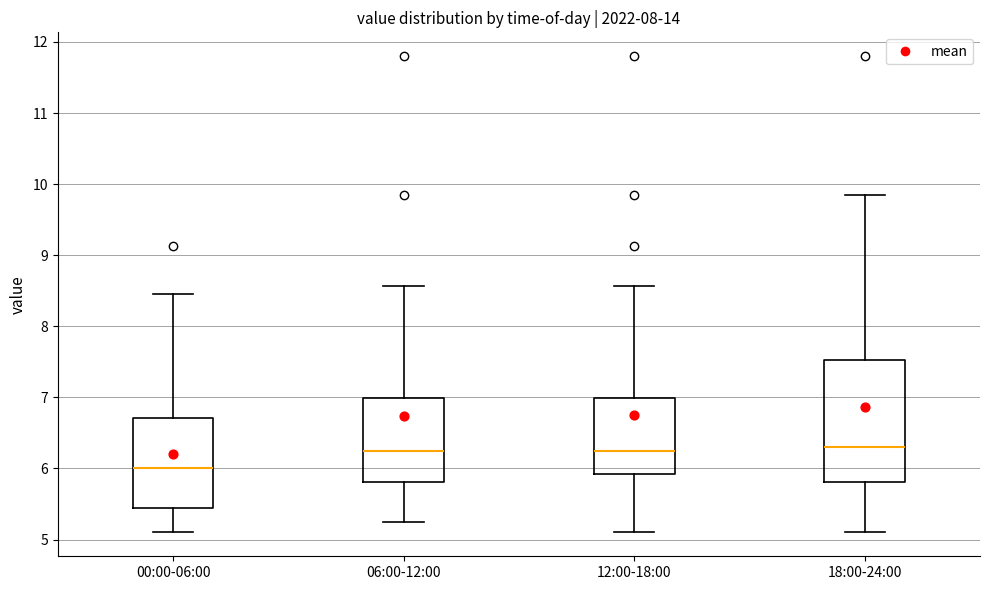

Where does the upper whisker of the box for 12:00-18:00 end on the y-axis? The values are not printed on the chart, so give them approximately, as read against the axis.

8.6